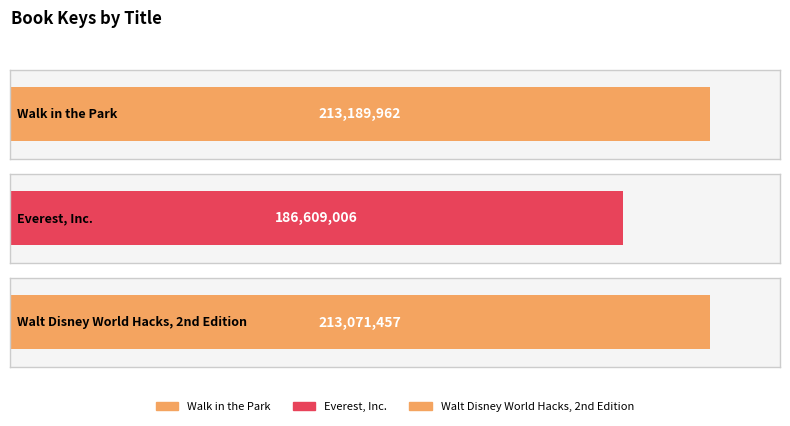

What is the smallest value displayed?

186609006